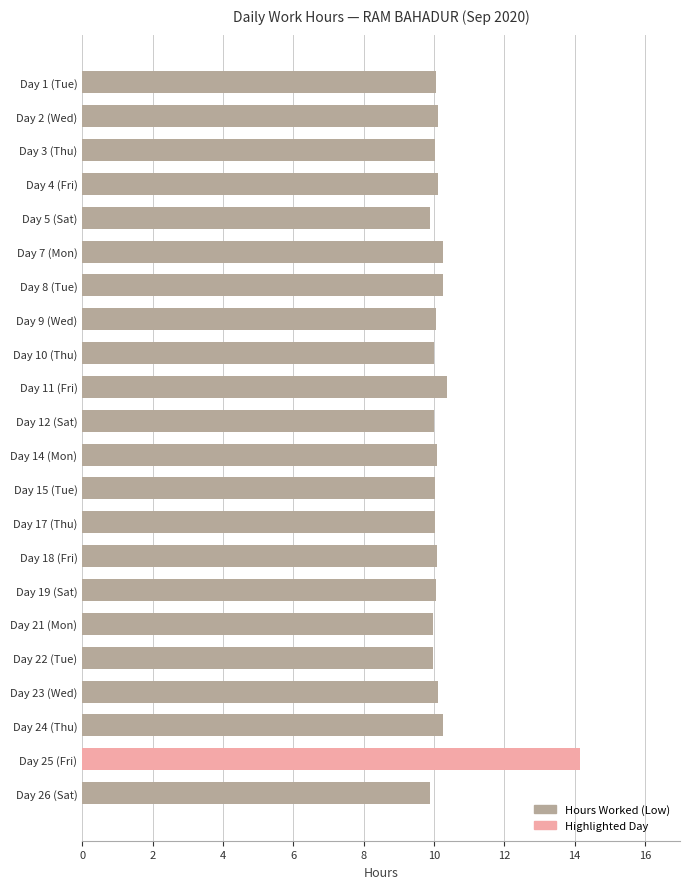

What is the difference between the second highest and second lowest values?

0.5